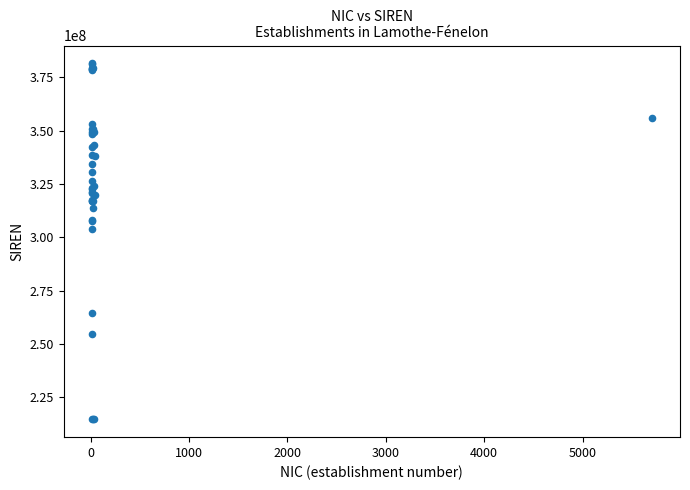

What Y value in the scatter plot is closest to 298105503?

303790778